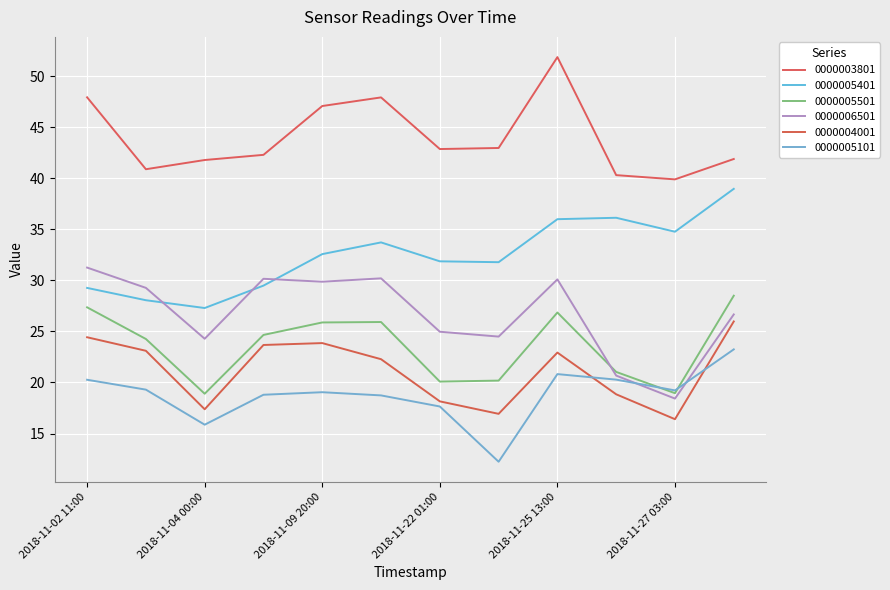

What is the sum of all 0000006501 values?

320.3